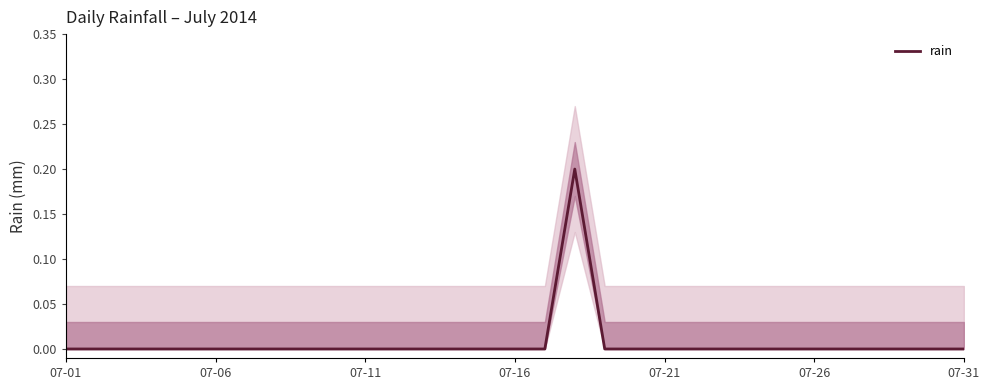

How many values are between 0 and 1?

31